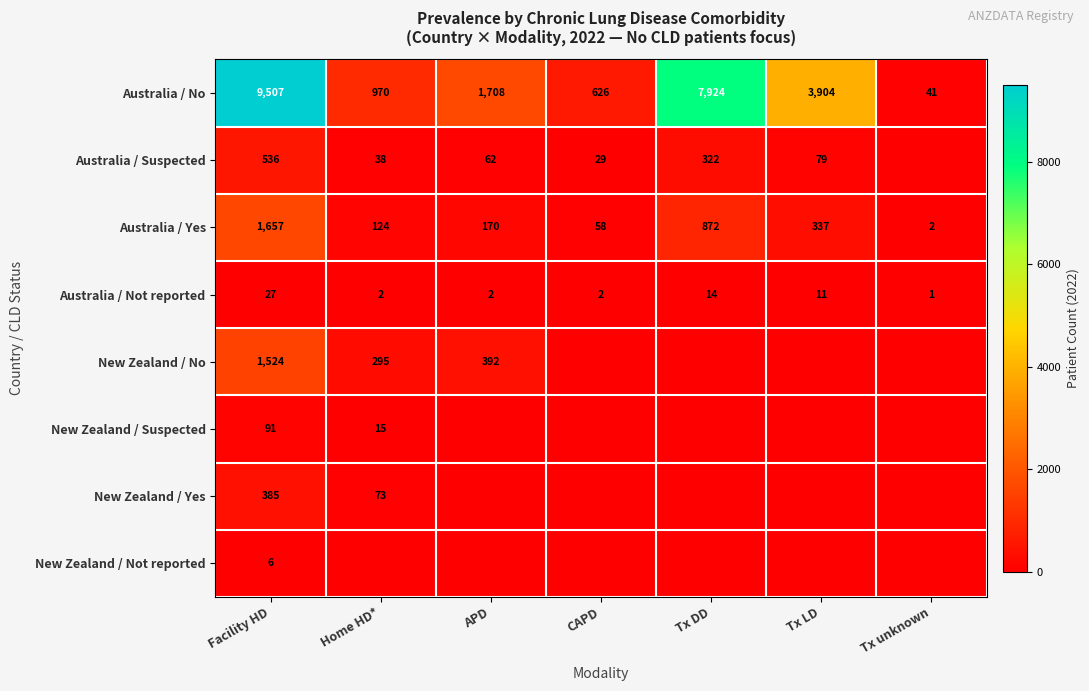

Which category has the highest value in the Australia / No series?

Facility HD